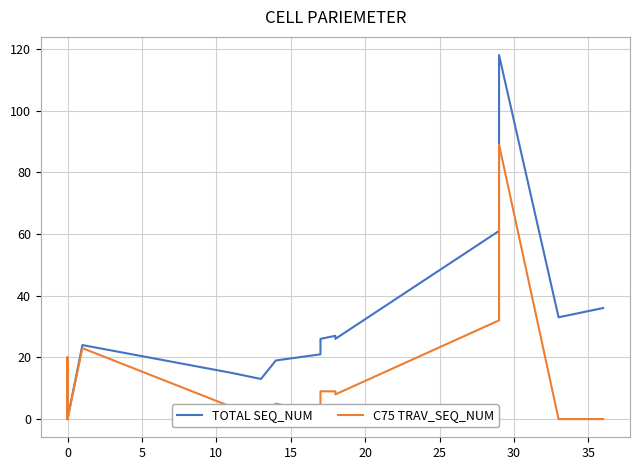

True or false: C75 TRAV_SEQ_NUM has more than 2 points higher than both neighbors.

True